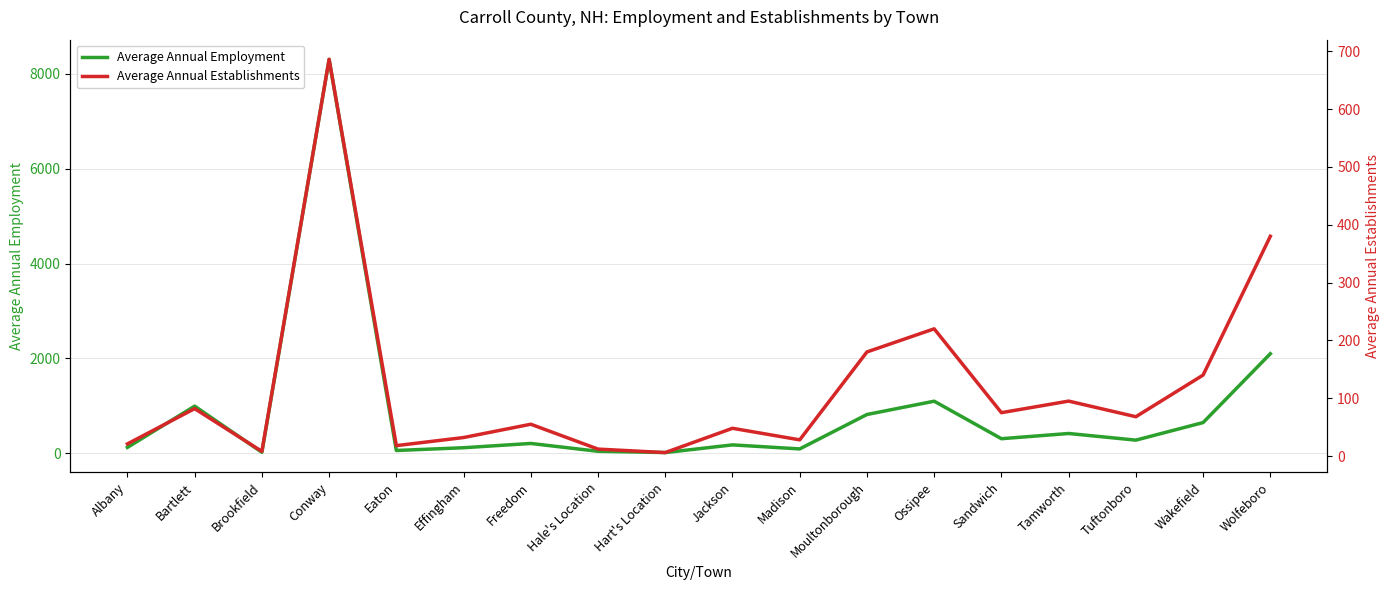

True or false: Average Annual Establishments and Average Annual Employment cross at least once.

False